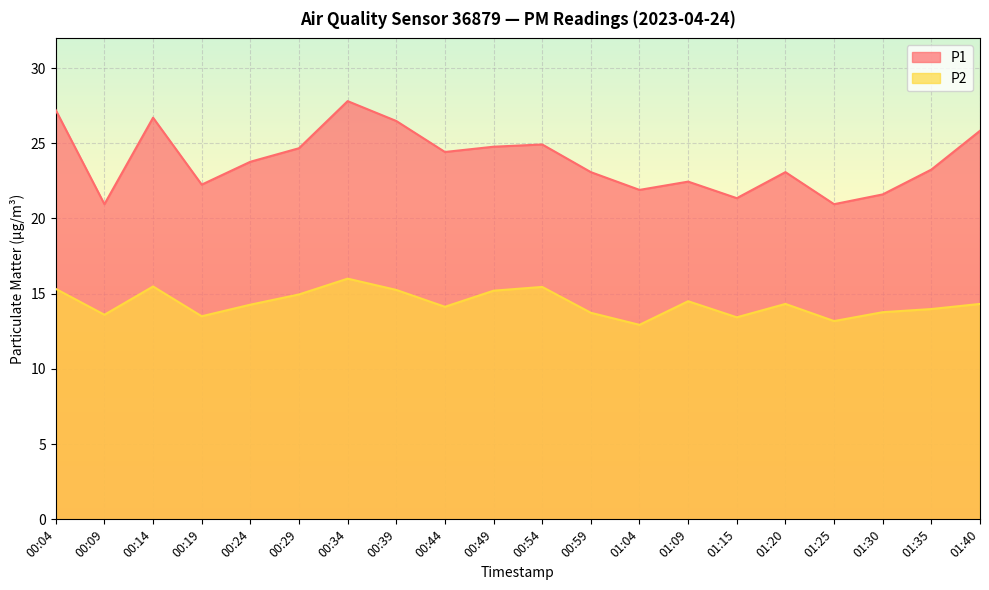

Reading left to right, what are all the values shown in this chart?

P1: 00:04=27.2	00:09=20.9	00:14=26.7	00:19=22.2	00:24=23.8	00:29=24.7	00:34=27.8	00:39=26.5	00:44=24.4	00:49=24.8	00:54=24.9	00:59=23.1	01:04=21.9	01:09=22.4	01:15=21.4	01:20=23.1	01:25=20.9	01:30=21.6	01:35=23.2	01:40=25.8
P2: 00:04=15.3	00:09=13.6	00:14=15.5	00:19=13.5	00:24=14.3	00:29=14.9	00:34=16.0	00:39=15.2	00:44=14.1	00:49=15.2	00:54=15.4	00:59=13.7	01:04=12.9	01:09=14.5	01:15=13.4	01:20=14.3	01:25=13.2	01:30=13.8	01:35=14.0	01:40=14.3